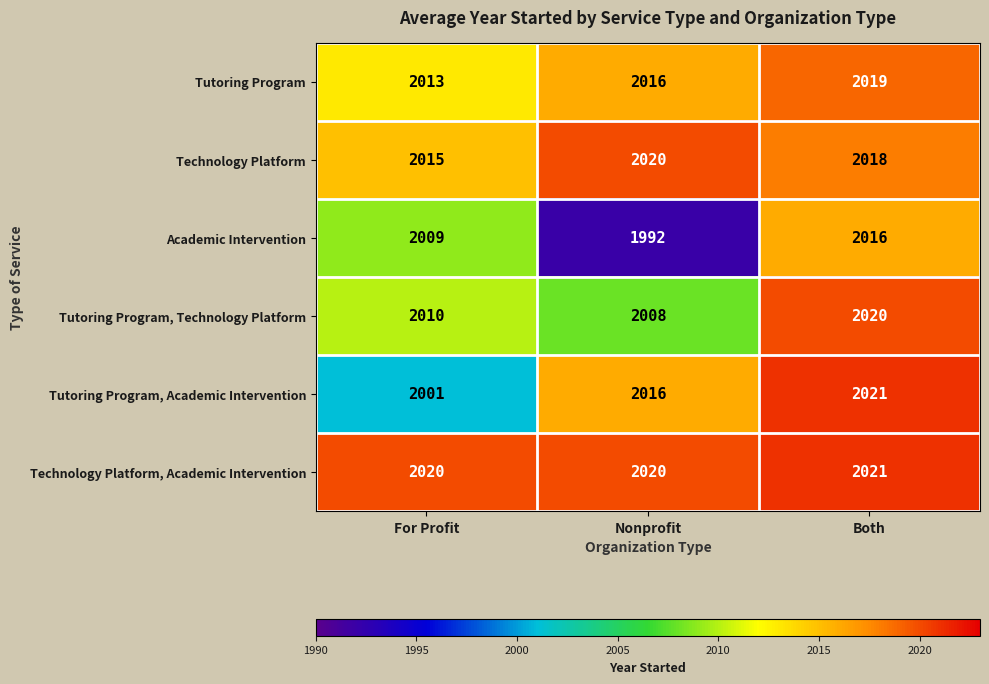

Reading left to right, extract all data points from this chart.

Tutoring Program: For Profit=2013	Nonprofit=2016	Both=2019
Technology Platform: For Profit=2015	Nonprofit=2020	Both=2018
Academic Intervention: For Profit=2009	Nonprofit=1992	Both=2016
Tutoring Program, Technology Platform: For Profit=2010	Nonprofit=2008	Both=2020
Tutoring Program, Academic Intervention: For Profit=2001	Nonprofit=2016	Both=2021
Technology Platform, Academic Intervention: For Profit=2020	Nonprofit=2020	Both=2021